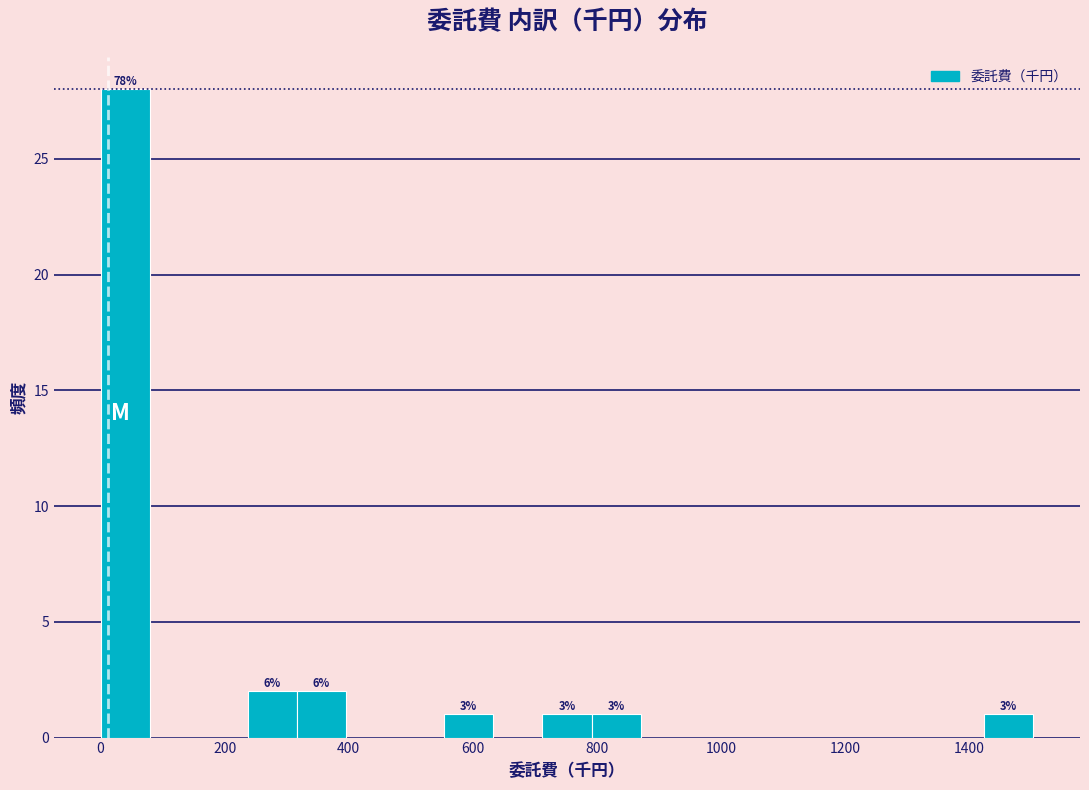

Read against the x-axis, roughly where is the centre of the tallest bar?

40